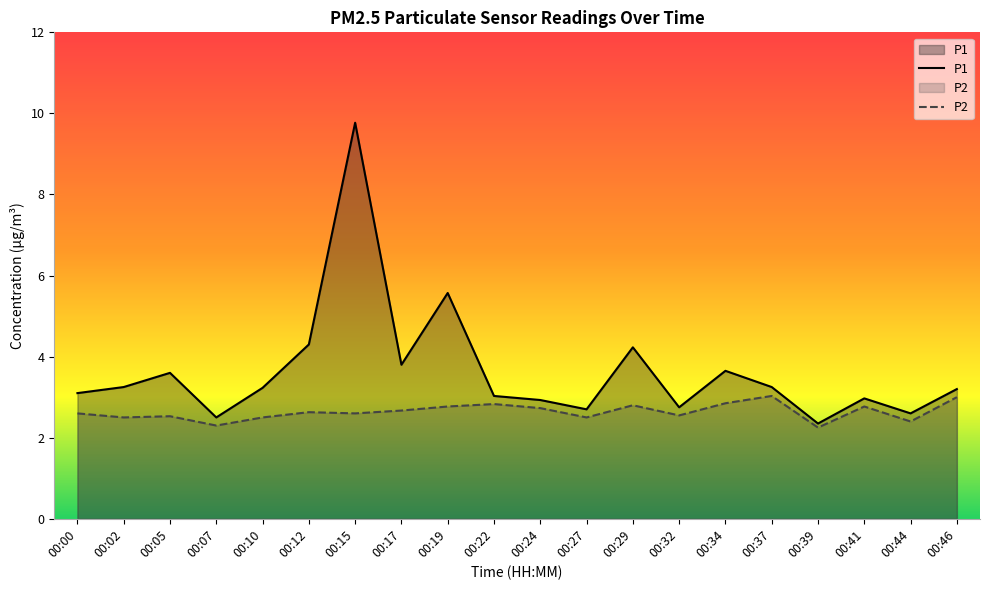

True or false: P2 and P1 cross at least once.

False